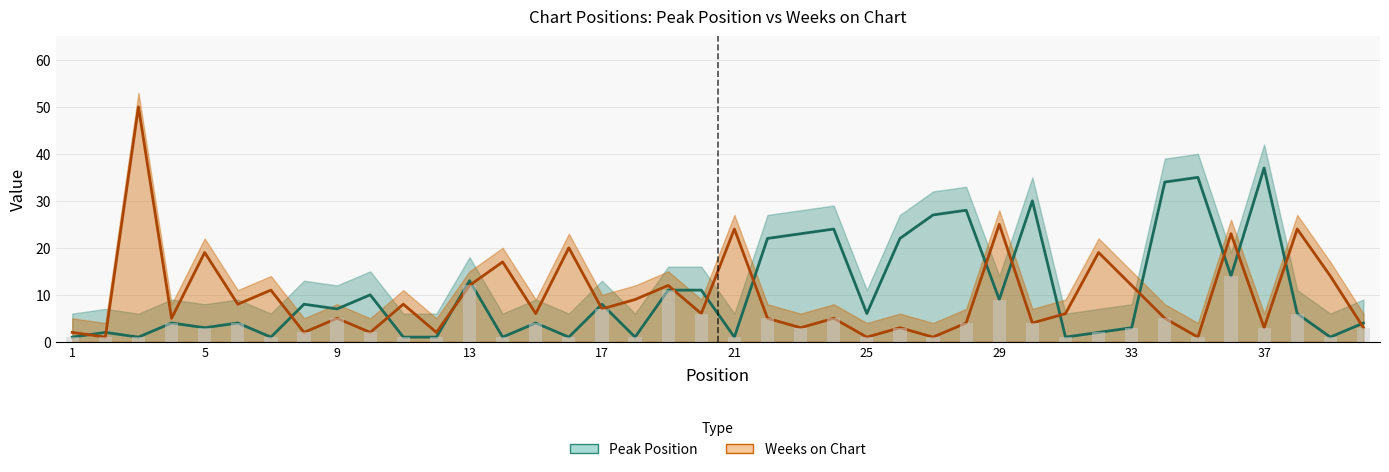

List the series in order of their peak value, lowest first.

Peak Position, Weeks on Chart